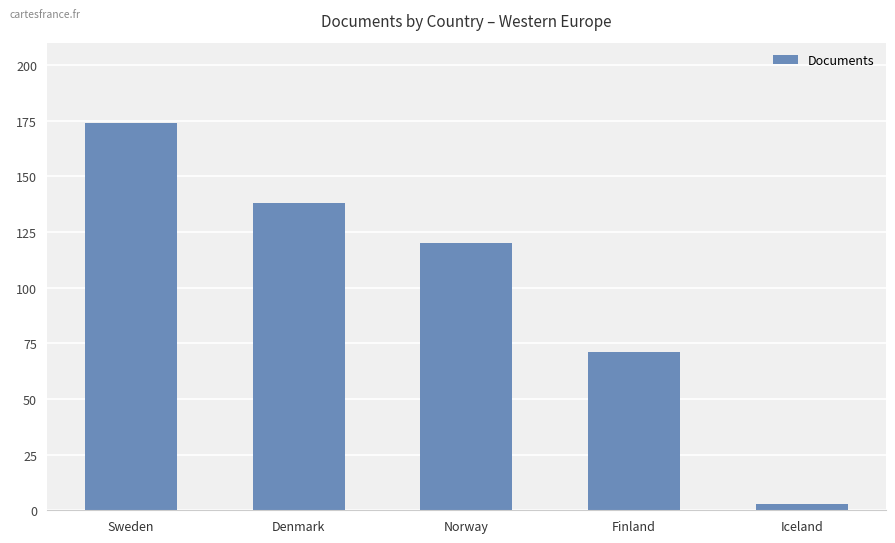

Does the chart contain stacked bars?

No